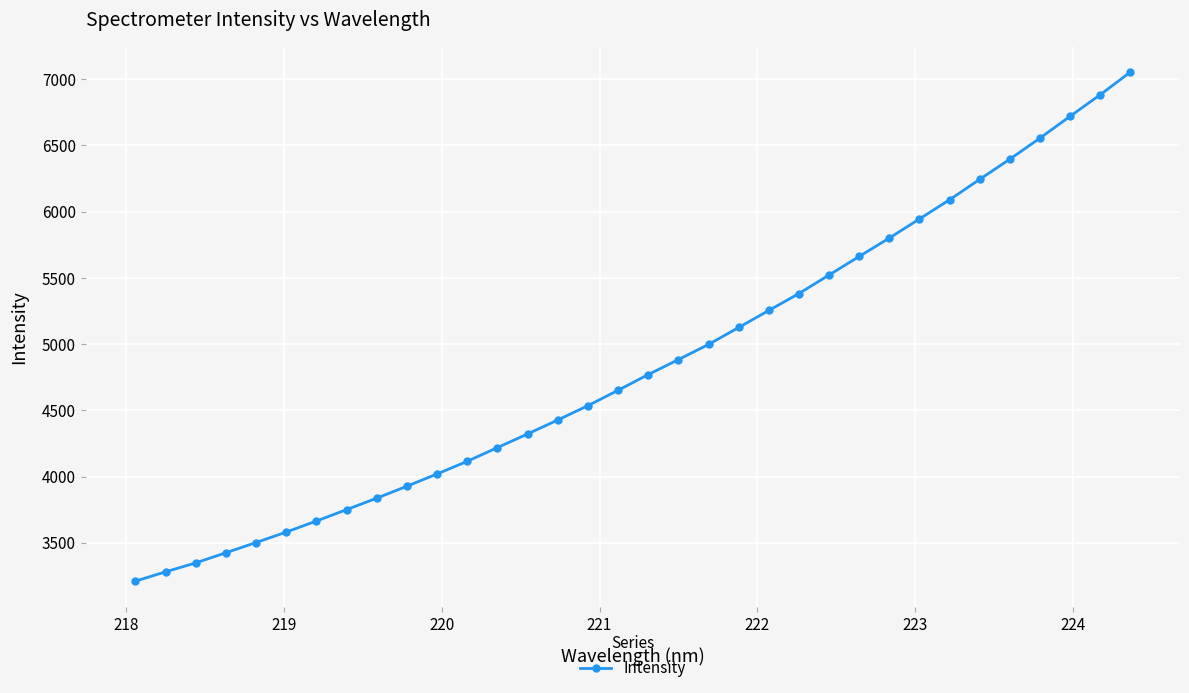

How many series are shown in this chart?

1